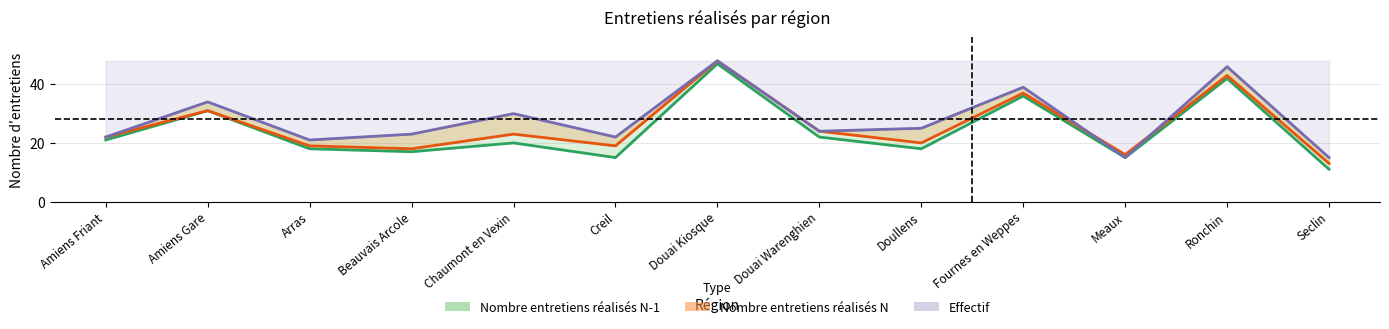

Reading left to right, what are all the values shown in this chart?

Nombre entretiens réalisés N-1: Amiens Friant=21	Amiens Gare=31	Arras=18	Beauvais Arcole=17	Chaumont en Vexin=20	Creil=15	Douai Kiosque=47	Douai Warenghien=22	Doullens=18	Fournes en Weppes=36	Meaux=15	Ronchin=42	Seclin=11
Nombre entretiens réalisés N: Amiens Friant=22	Amiens Gare=31	Arras=19	Beauvais Arcole=18	Chaumont en Vexin=23	Creil=19	Douai Kiosque=48	Douai Warenghien=24	Doullens=20	Fournes en Weppes=37	Meaux=16	Ronchin=43	Seclin=13